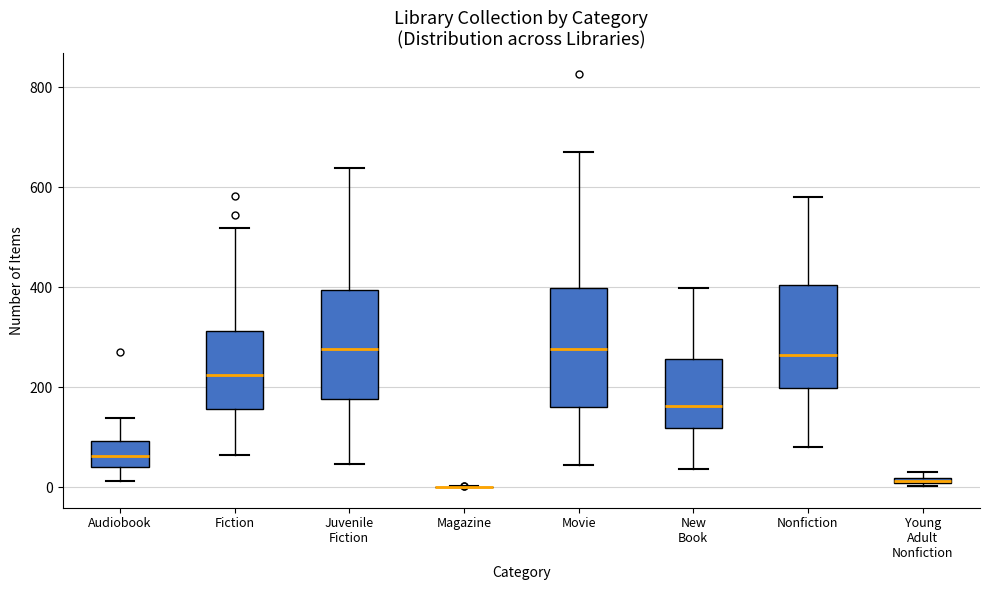

Comparing the boxes themselves (not the whiskers), which one is the tallest?

Movie